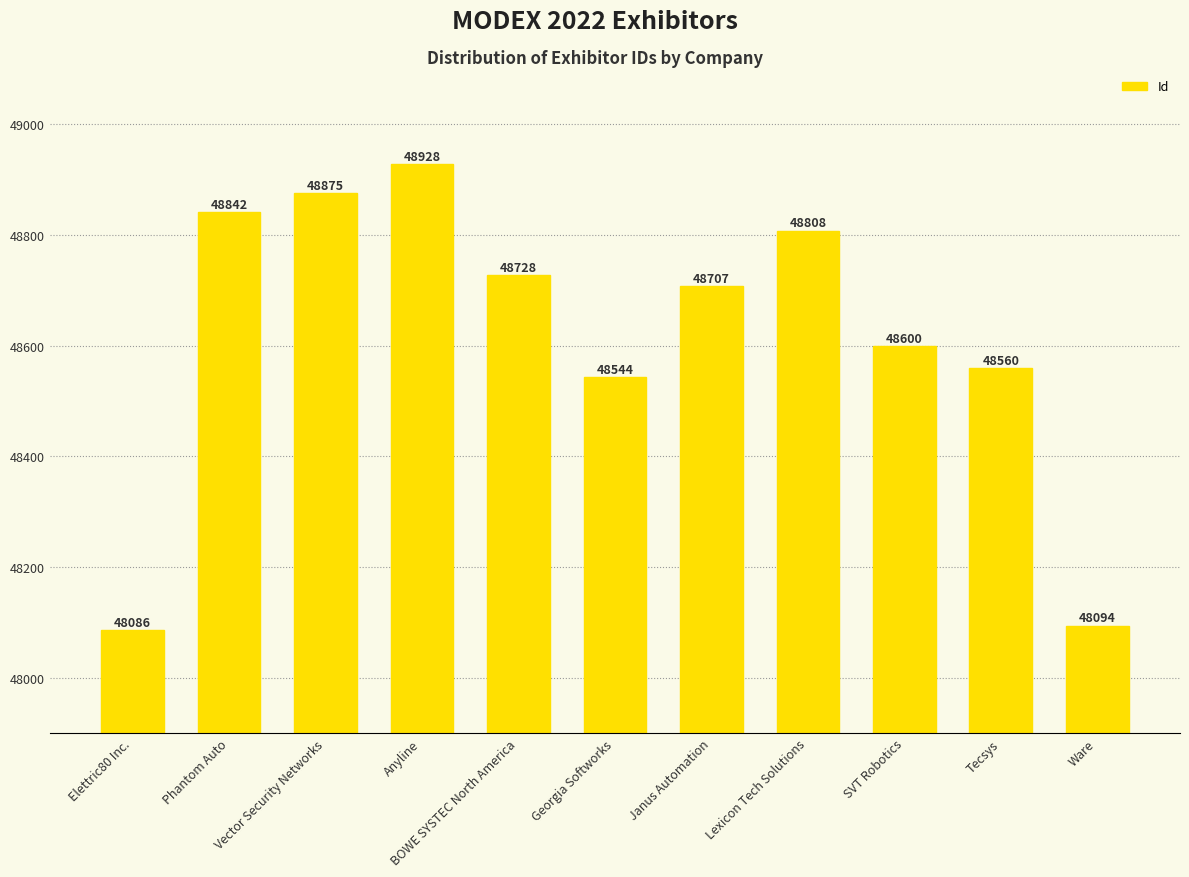

At which label does the data first exceed 48707?

Phantom Auto